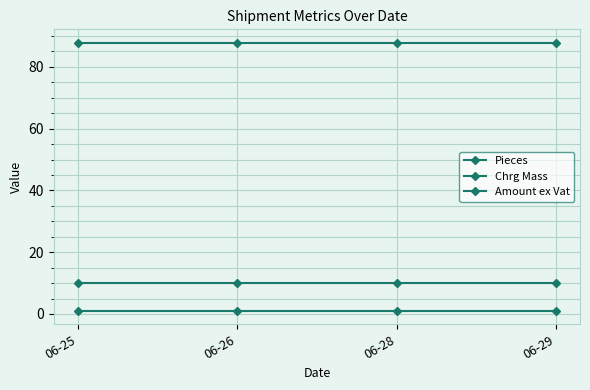

List the labels in order of Chrg Mass value, smallest first.

06-25, 06-26, 06-28, 06-29